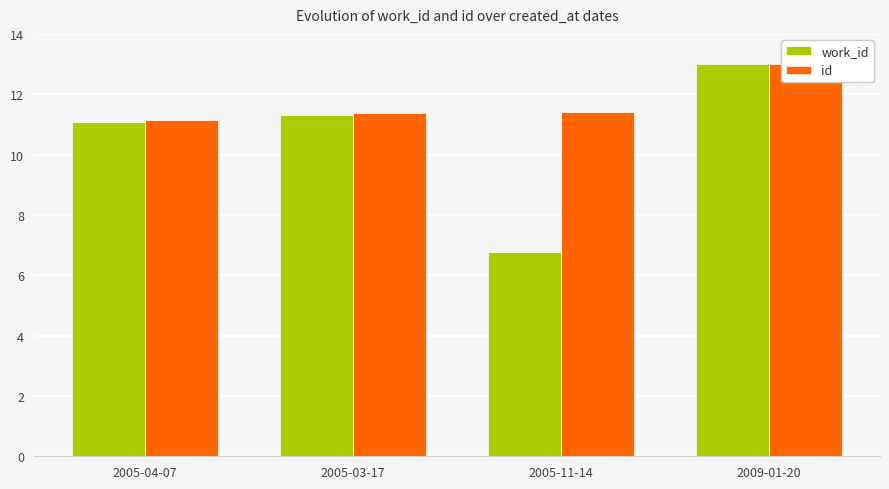

How many distinct data groups are displayed?

2